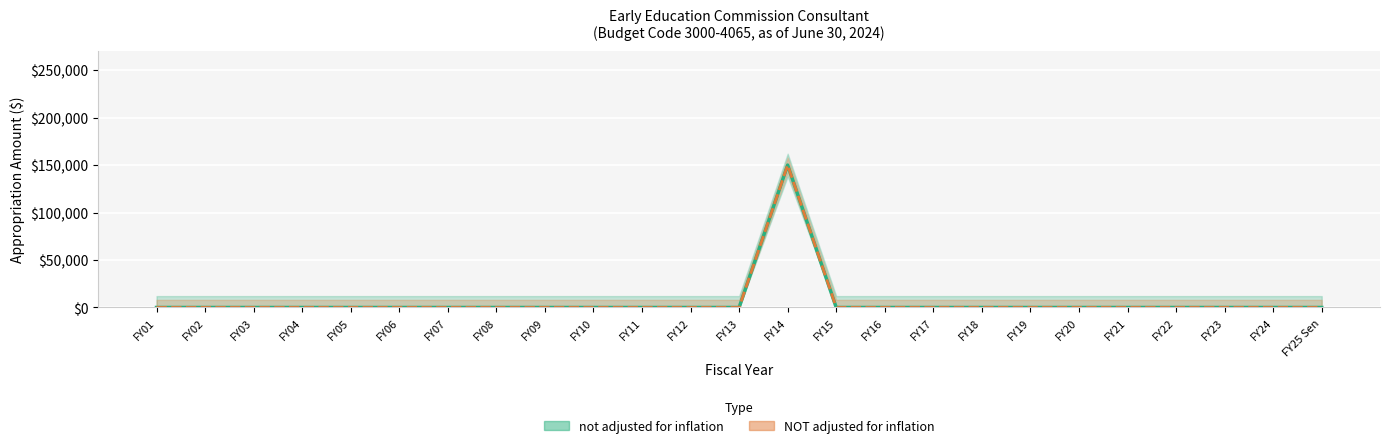

Rank the series by their maximum value, from lowest to highest.

not adjusted for inflation, NOT adjusted for inflation